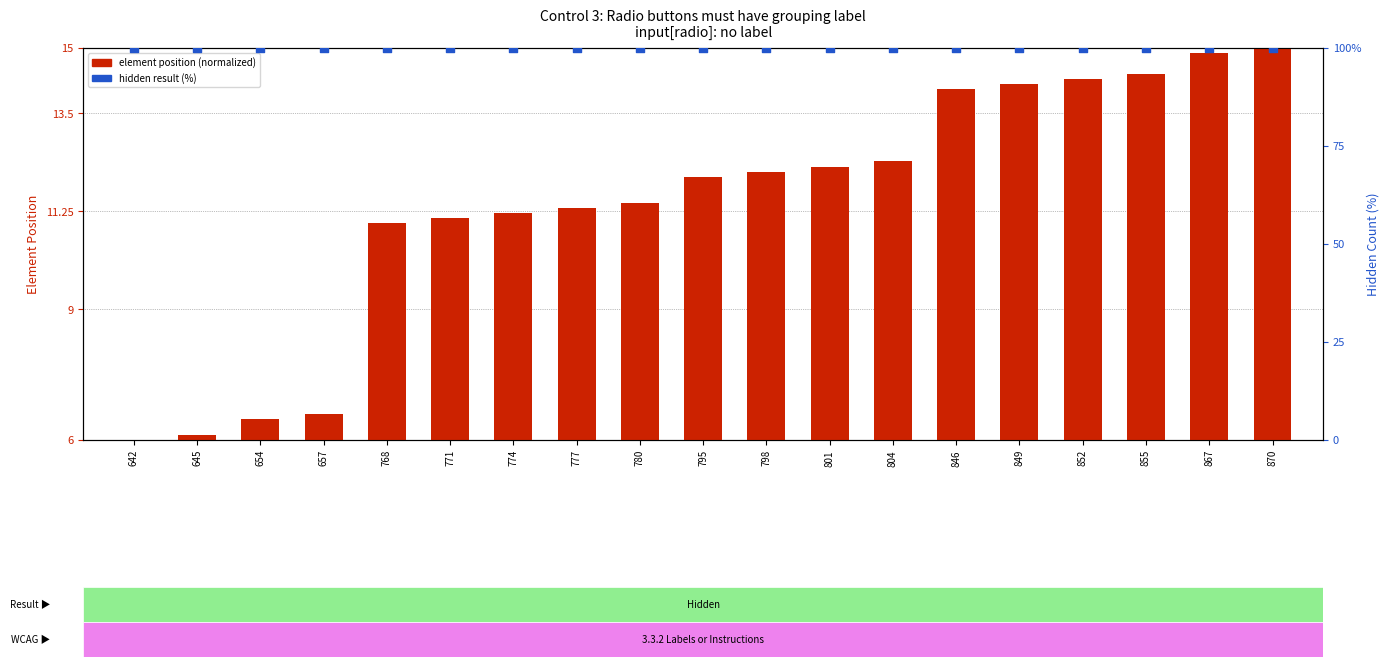

Which series contains the highest Y value?

hidden result (%)